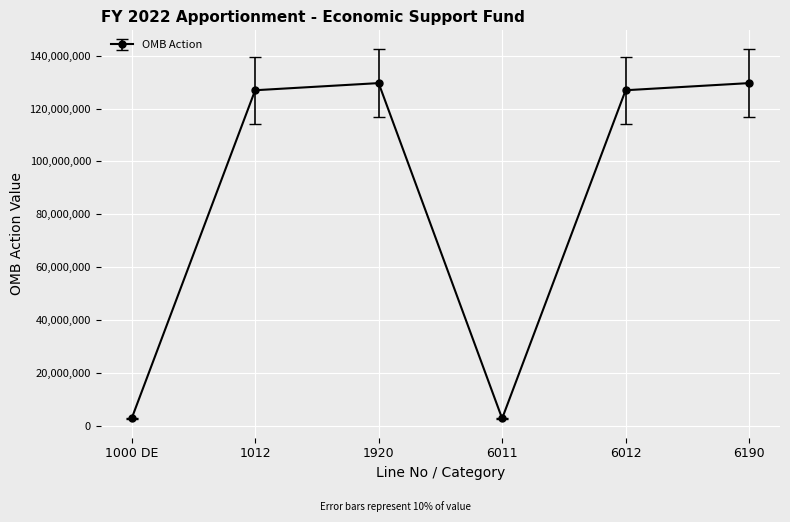

Reading right to left, extract all data points from this chart.

6190=129626815	6012=126926815	6011=2700000	1920=129626815	1012=126926815	1000 DE=2700000